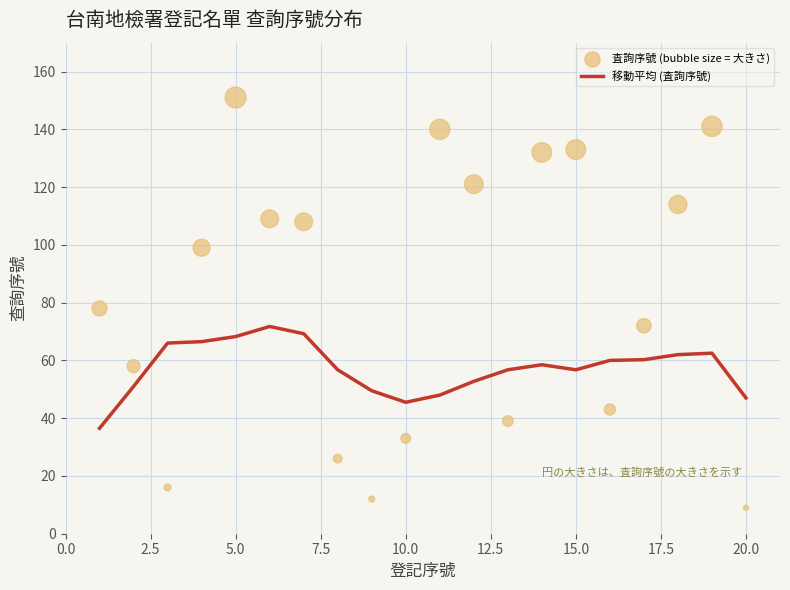

Which series reaches the minimum Y coordinate?

査詢序號 (bubble size = 大きさ)